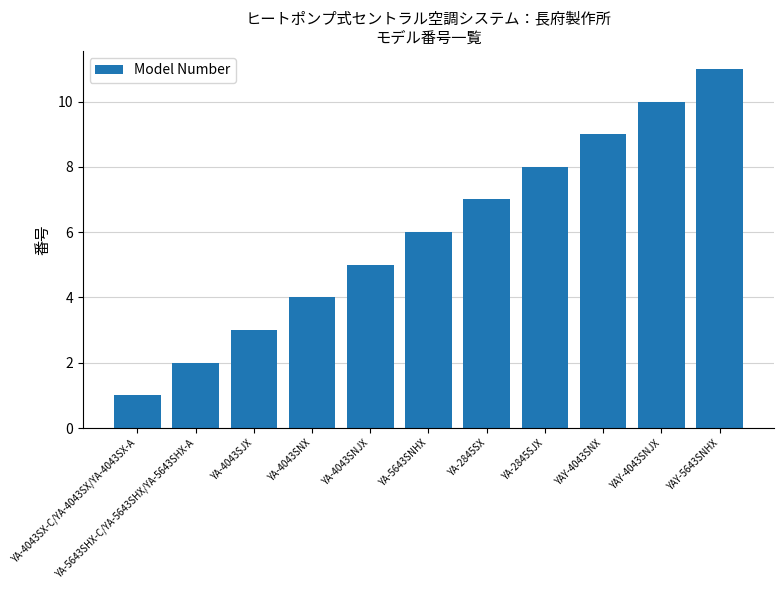

At which category does the chart reach its peak across all series?

YAY-5643SNHX